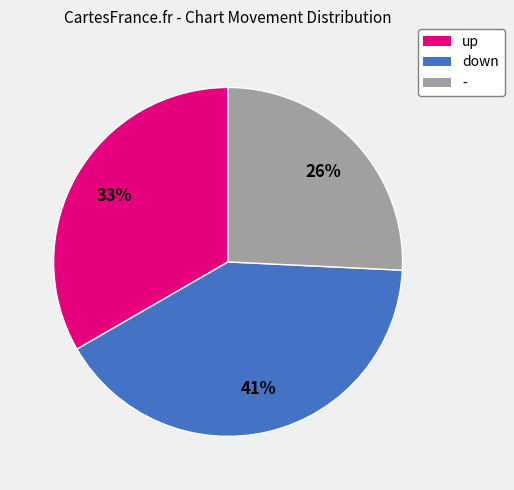

Rank the categories by value from lowest to highest.

-, up, down